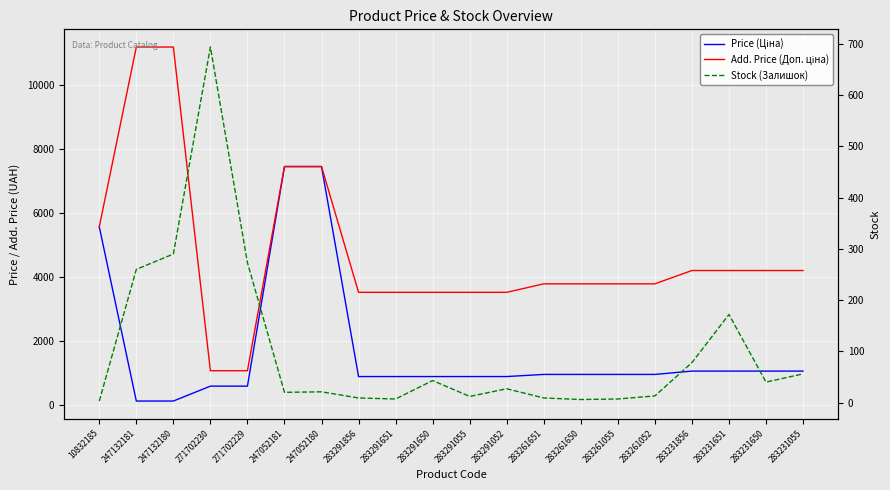

The value of Add. Price (Доп. ціна) at 283261650 is 1555.3. True or false?

False